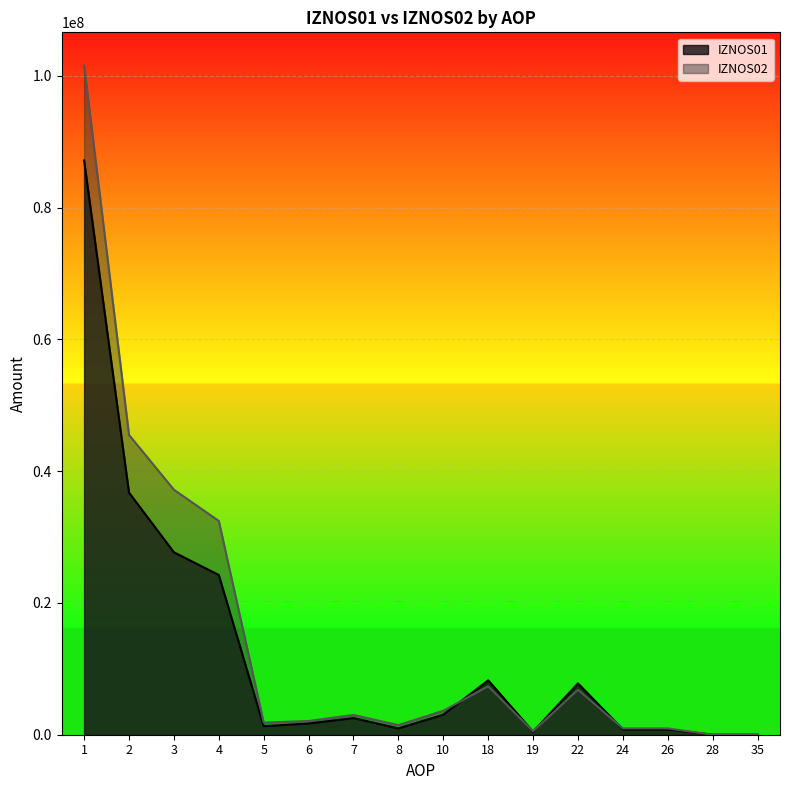

How many categories are shown in the chart?

16